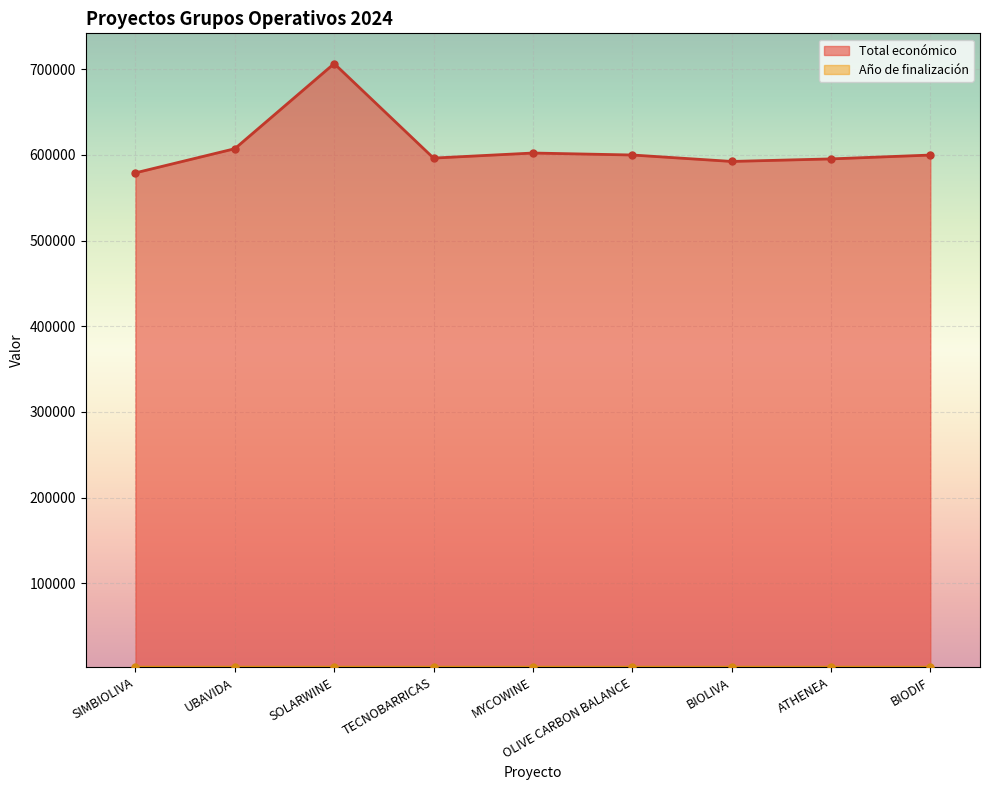

What position from the right is OLIVE CARBON BALANCE?

4